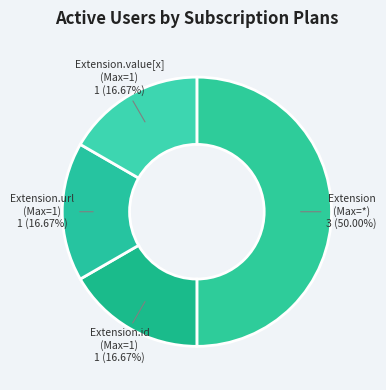

Is the sum of Extension.value[x] (Max=1) and Extension (Max=*) greater than half?

Yes